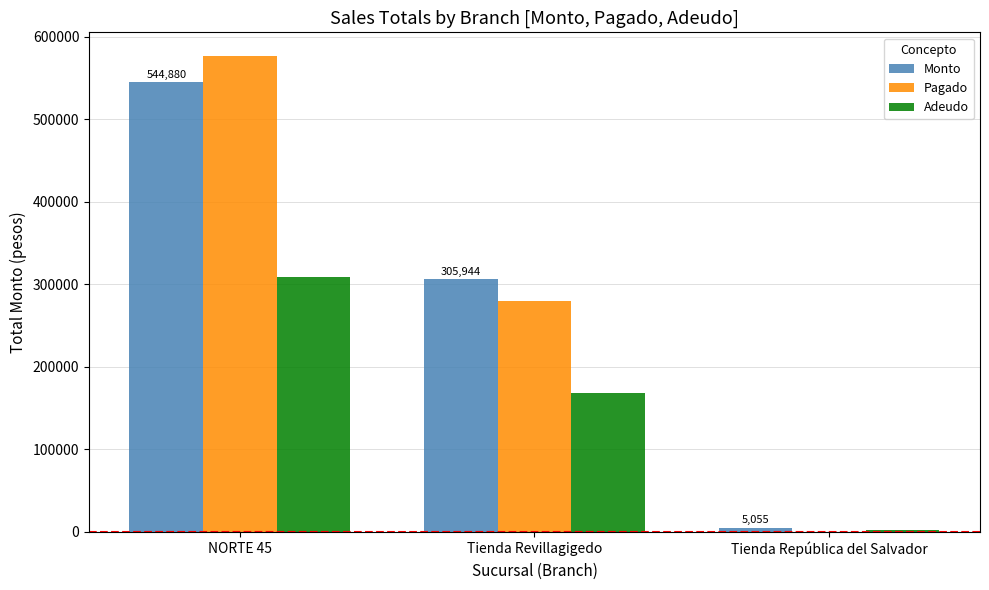

Which series changed the most between NORTE 45 and Tienda Revillagigedo?

Pagado